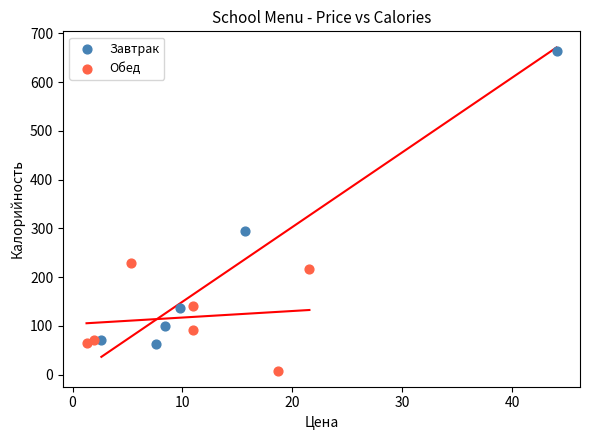

Which series has the widest spread of Y values?

Завтрак